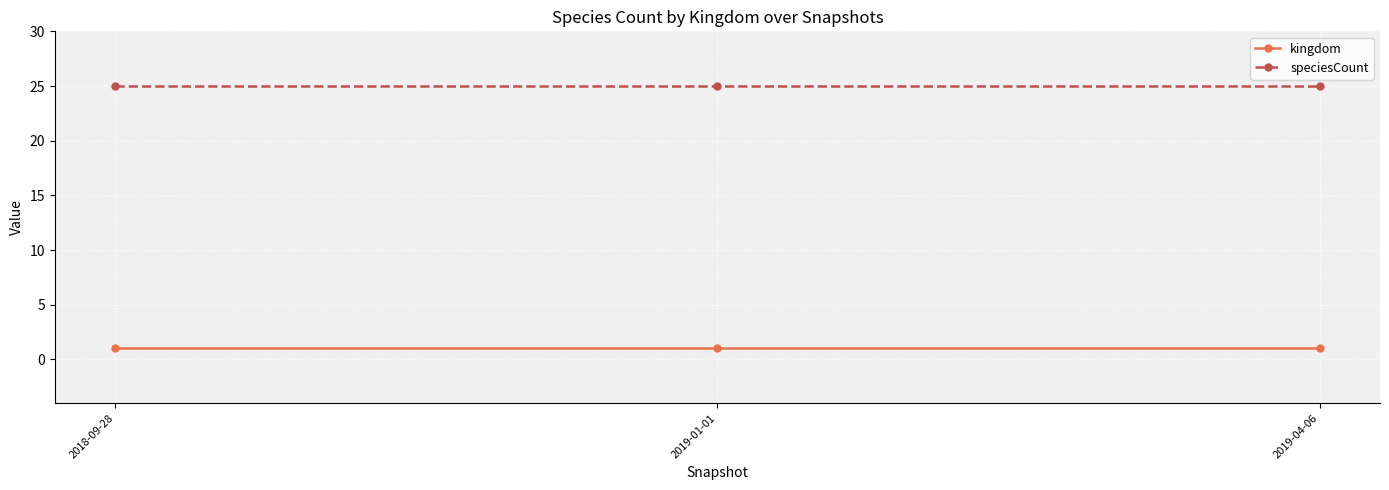

What are all the series names shown in the legend?

kingdom, speciesCount